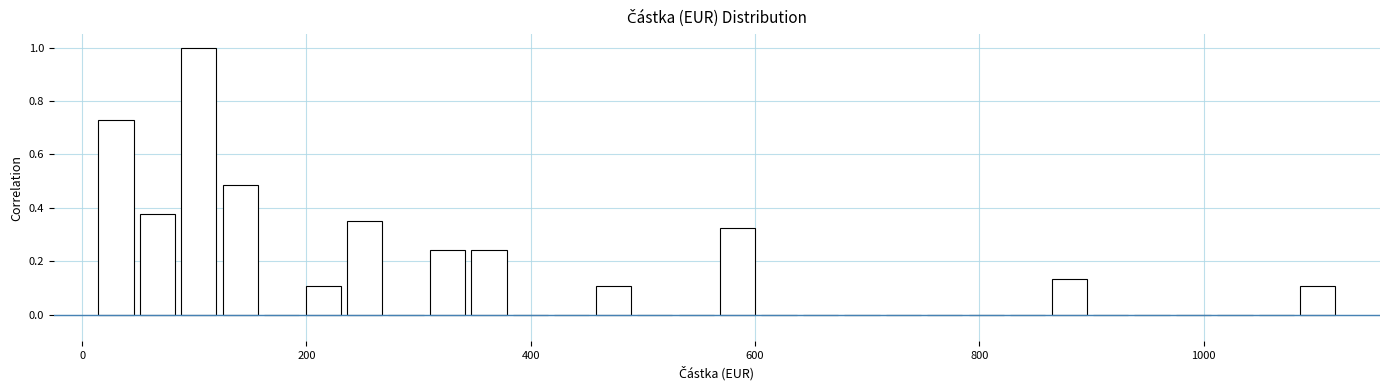

Around what value on the x-axis is the tallest bar? Give the approximate position of its centre, as read against the axis.

100